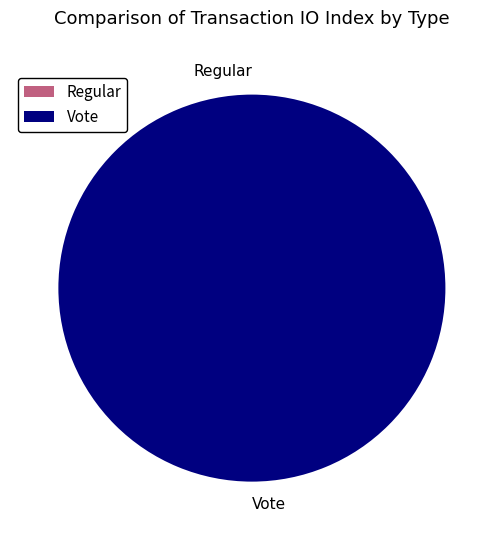

How much of the chart is everything except Regular?

100.0%